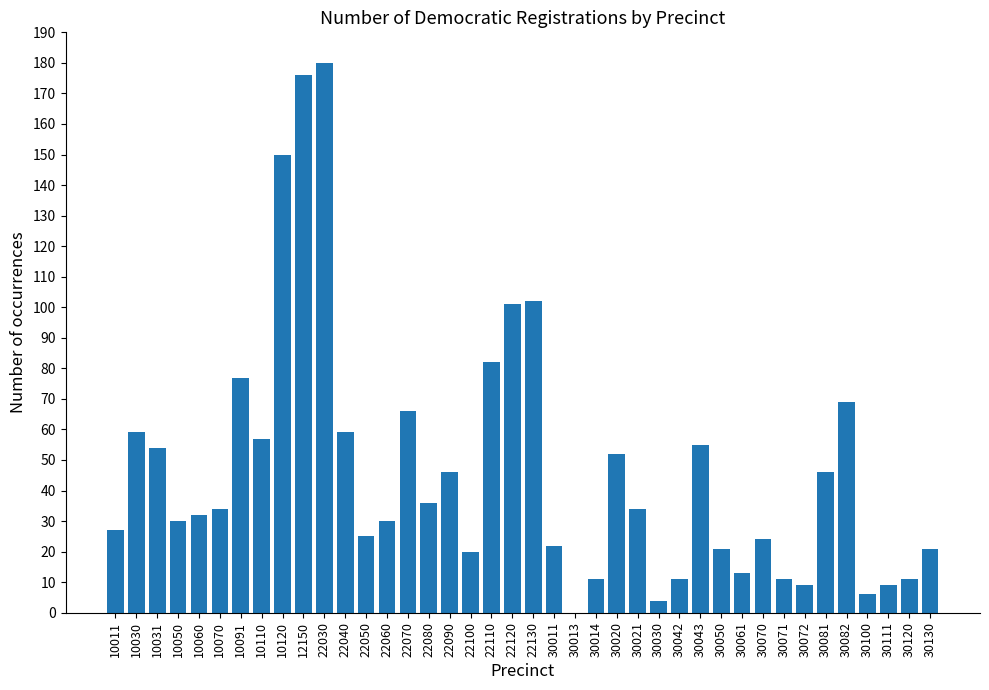

Are the bars horizontal?

No